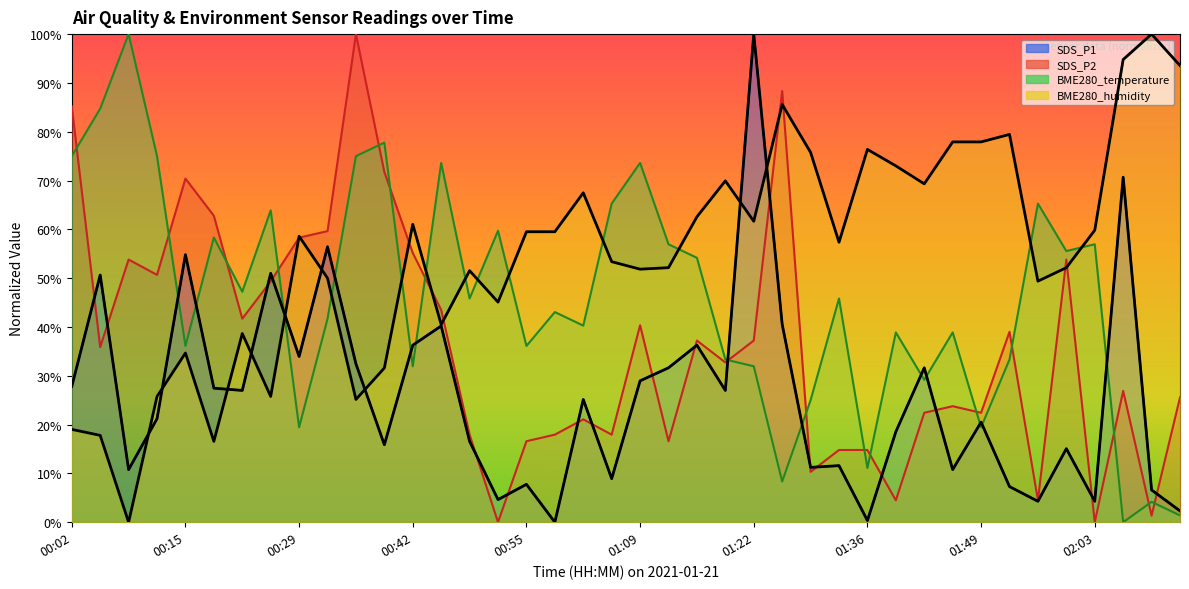

At which category is the sum across all series the highest?

00:35